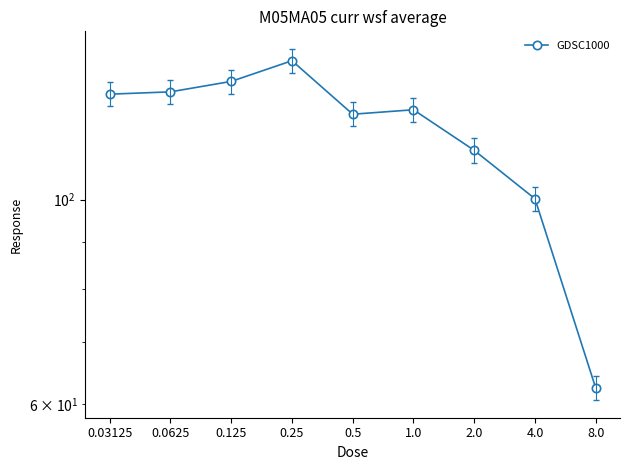

Approximately how many times larger is the value at 4.0 compared to 8.0?

1.6